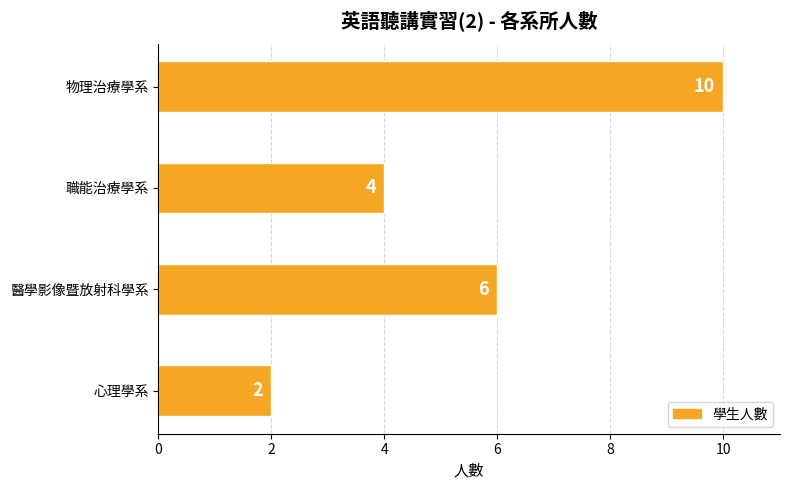

Rank the categories by value from highest to lowest.

物理治療學系, 醫學影像暨放射科學系, 職能治療學系, 心理學系